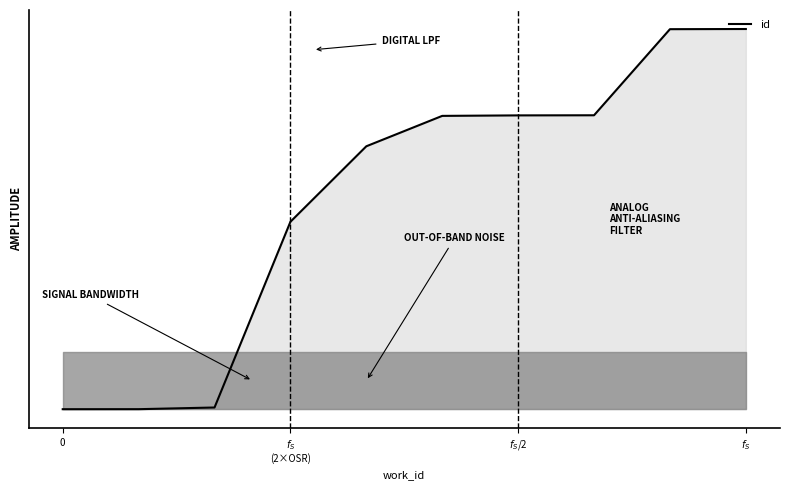

What is the difference between the maximum and second lowest values?

13133